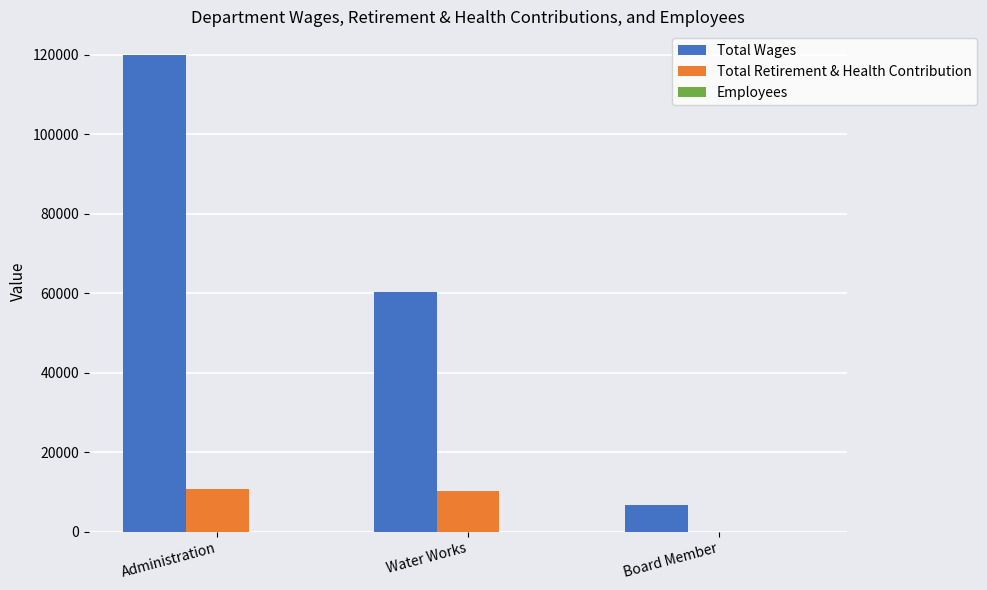

At which category is the sum across all series the highest?

Administration